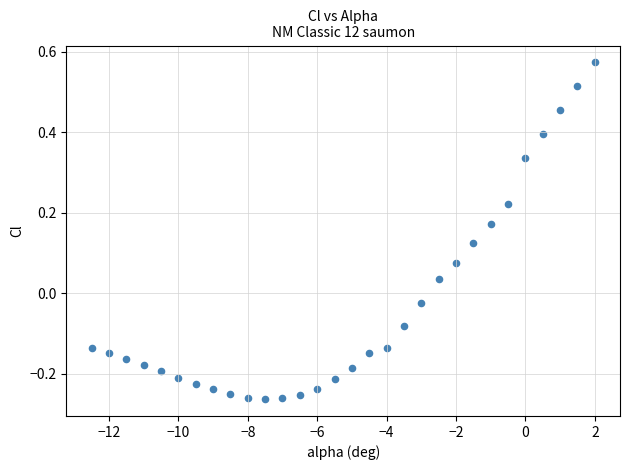

What is the range of Y values (max minus min)?

0.8